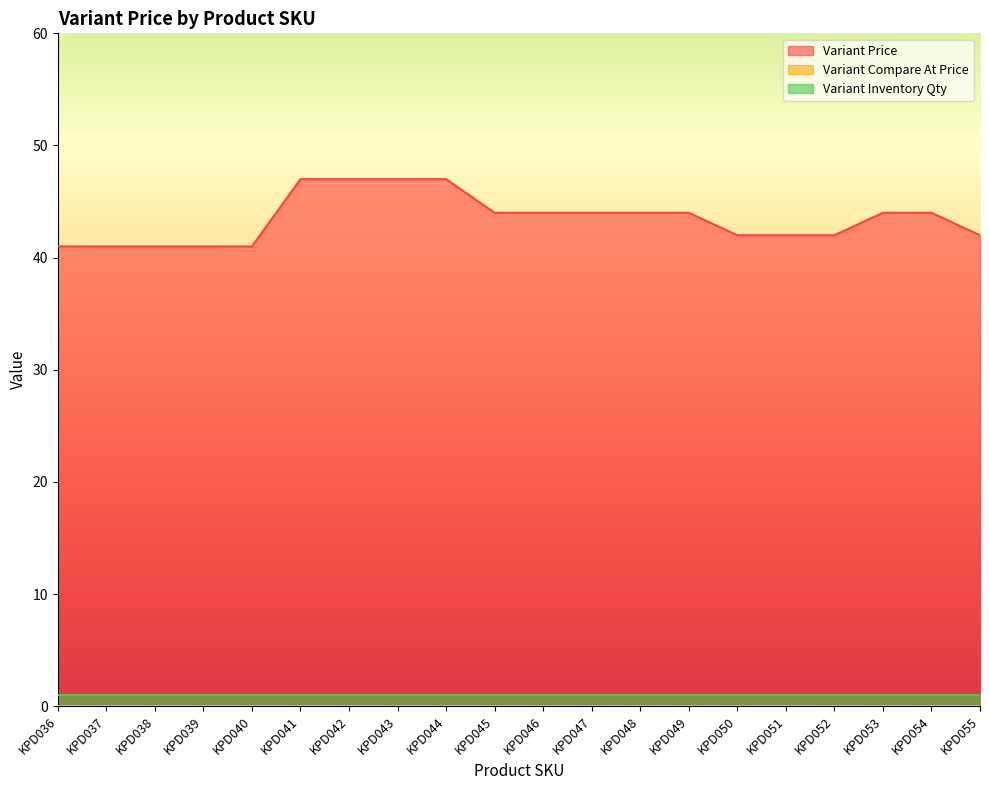

True or false: Variant Compare At Price and Variant Price intersect in this chart.

False